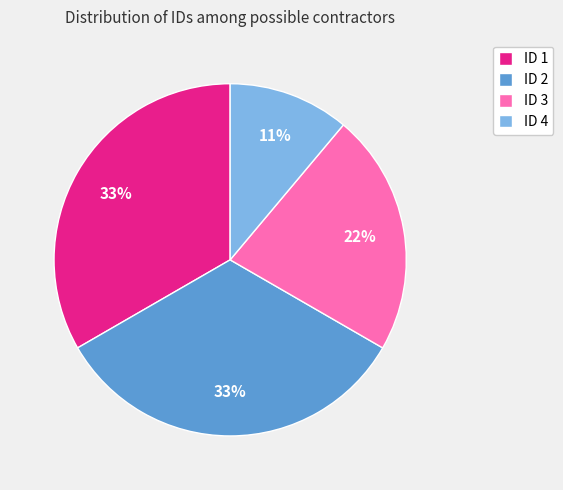

Which slice is the smallest?

ID 4